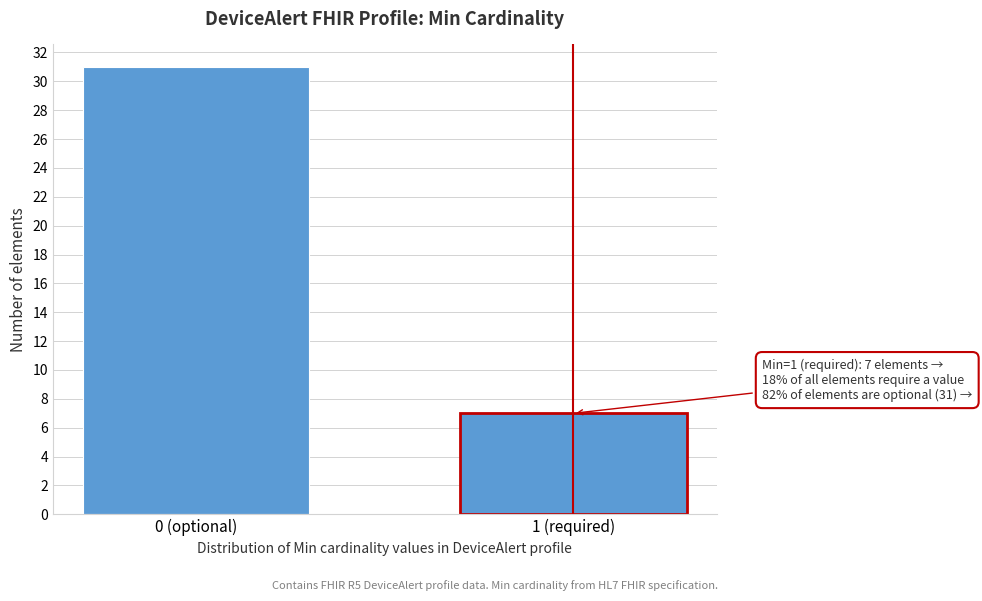

Reading right to left, transcribe all the data shown in this chart.

1 (required)=7	0 (optional)=31